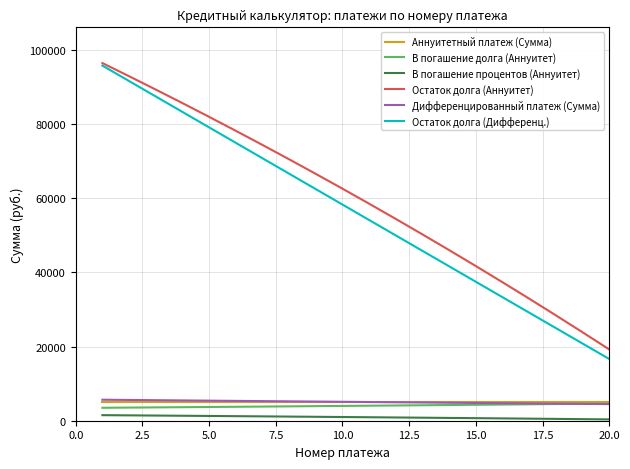

What is the lowest value of the В погашение долга (Аннуитет) series?

3492.4